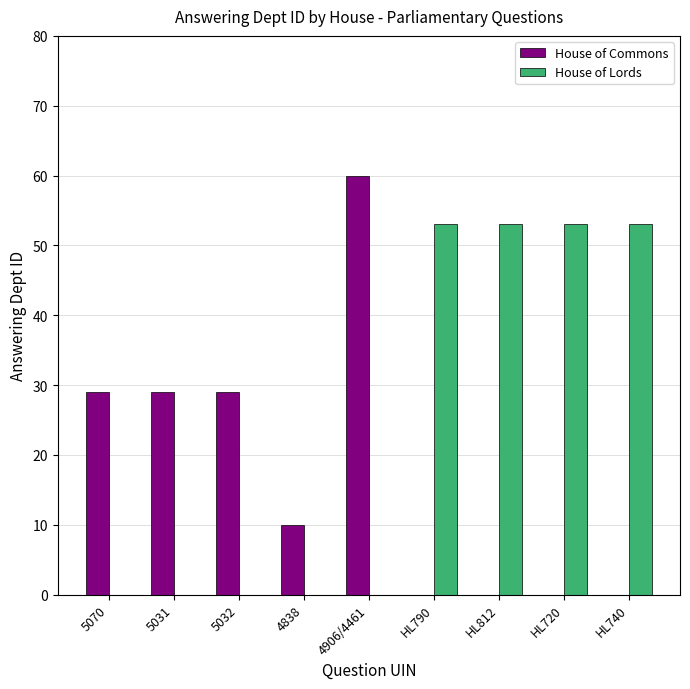

How many categories are shown in the chart?

9